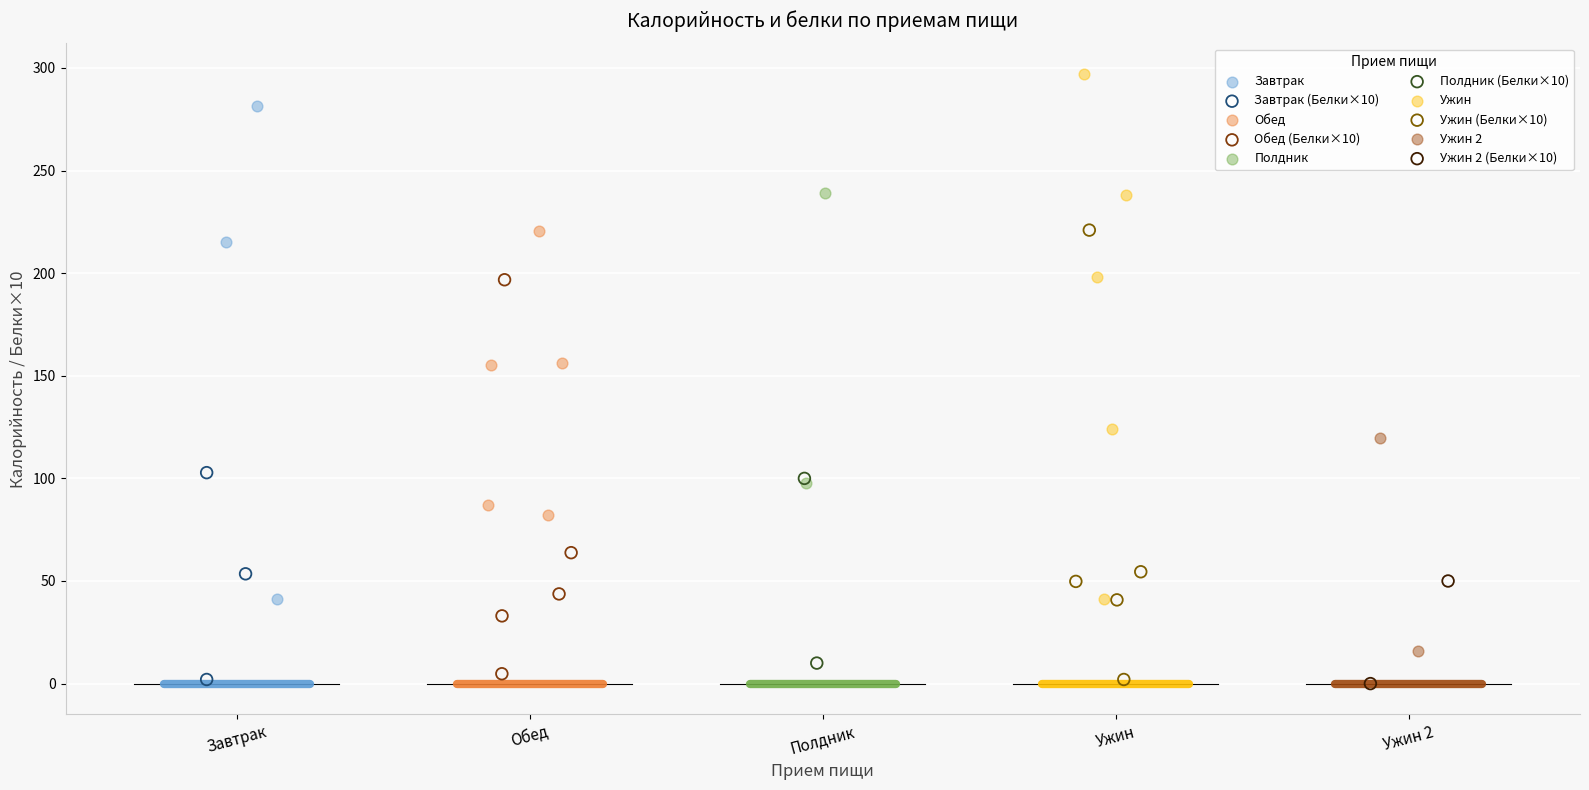

Which series has the largest Y range (max minus min)?

Ужин